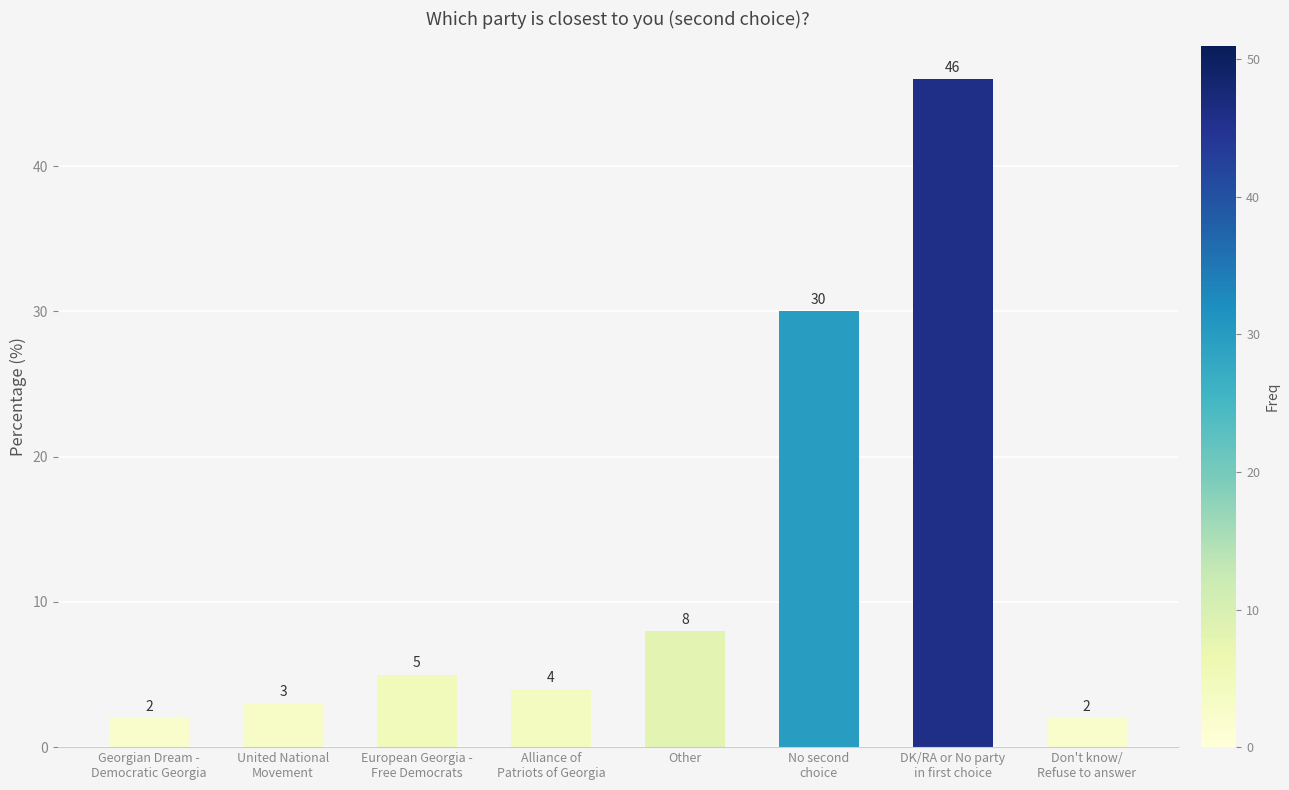

Which has a higher value, No second
choice or Don't know/
Refuse to answer?

No second
choice